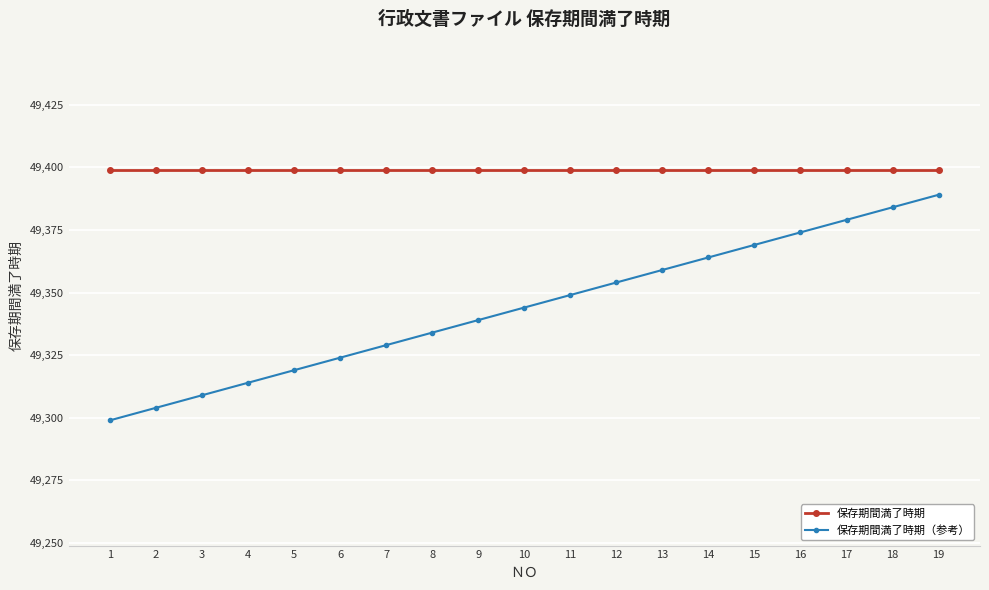

Which series has the largest range (max minus min)?

保存期間満了時期（参考）